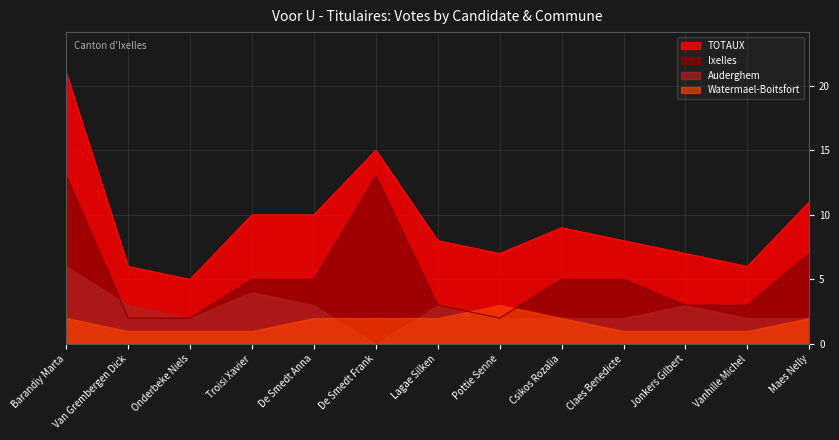

True or false: TOTAUX and Ixelles cross at least once.

False